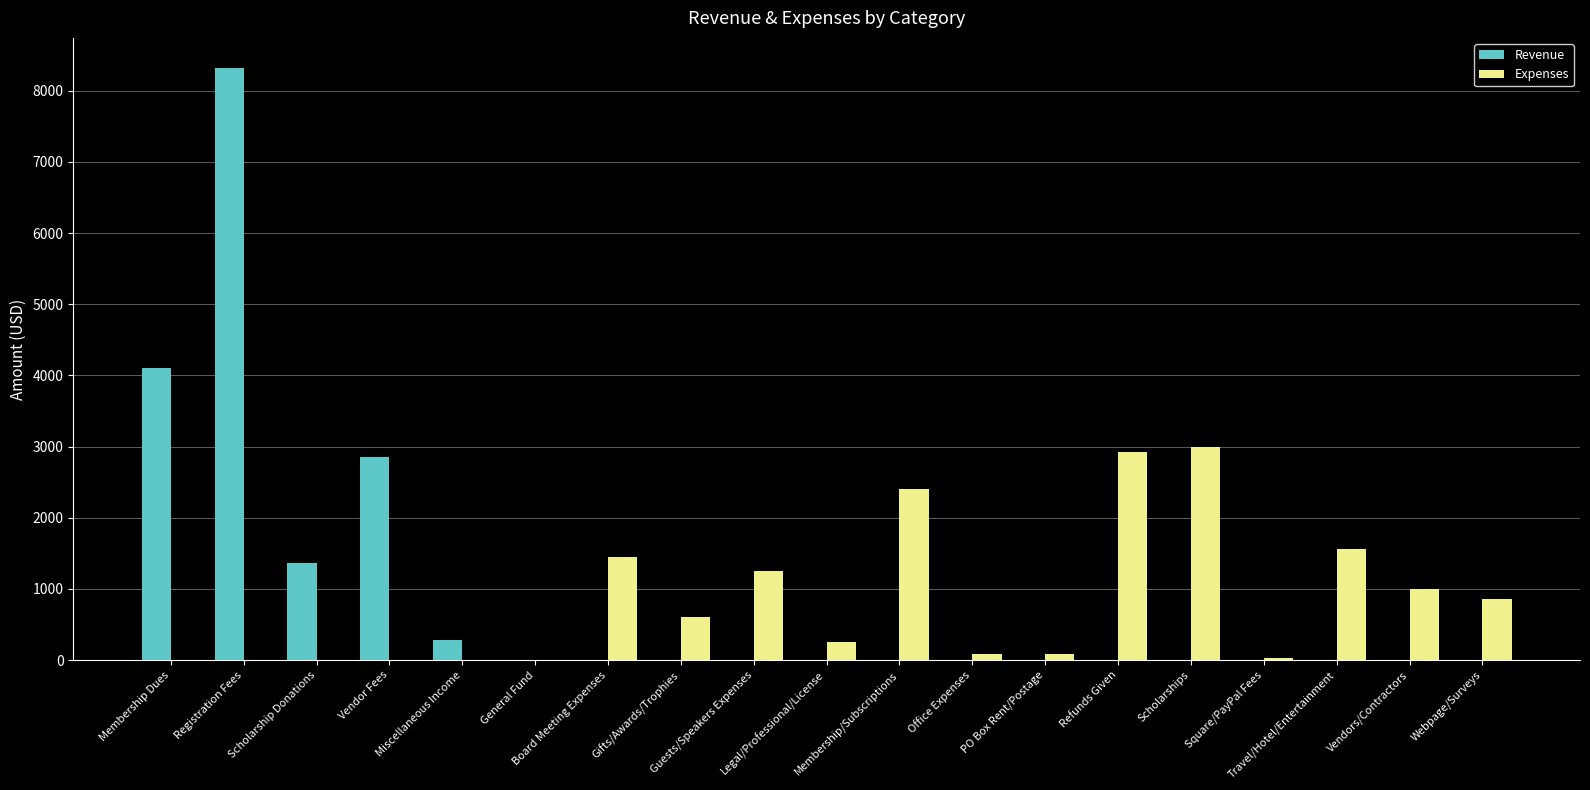

Which series has the largest total across all categories?

Revenue